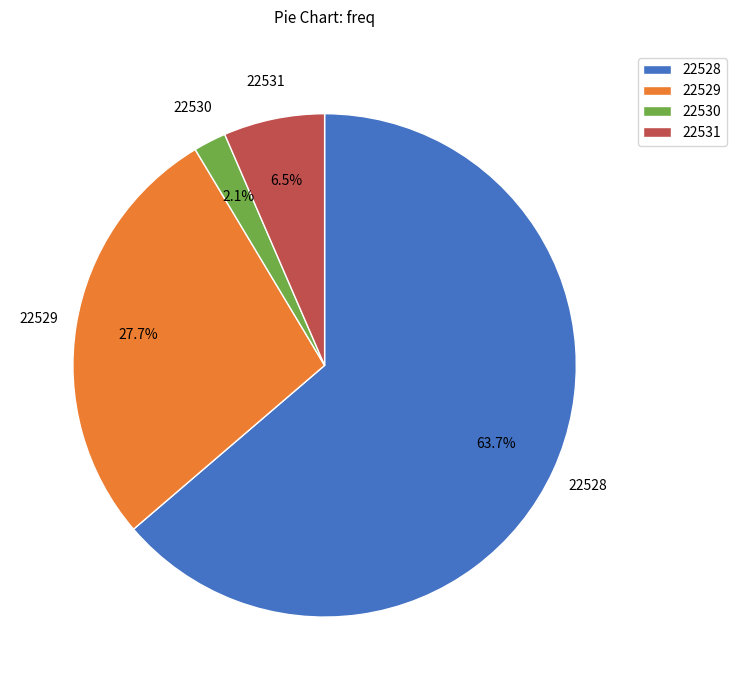

How many segments does this pie chart have?

4